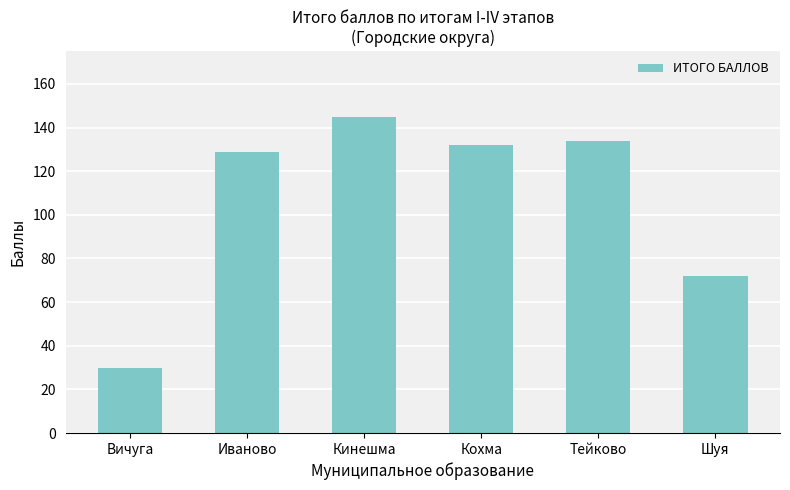

What position from the left is Вичуга?

1